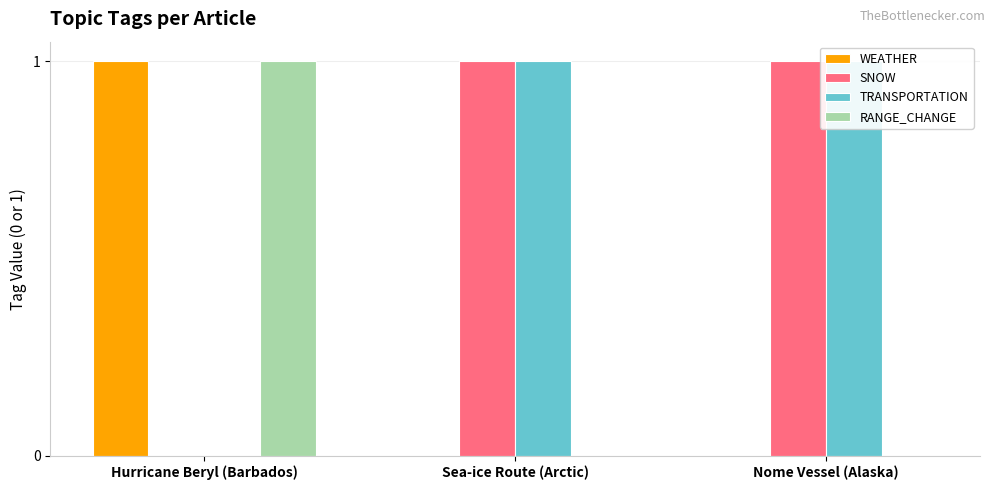

At which category is the sum across all series the highest?

Hurricane Beryl (Barbados)